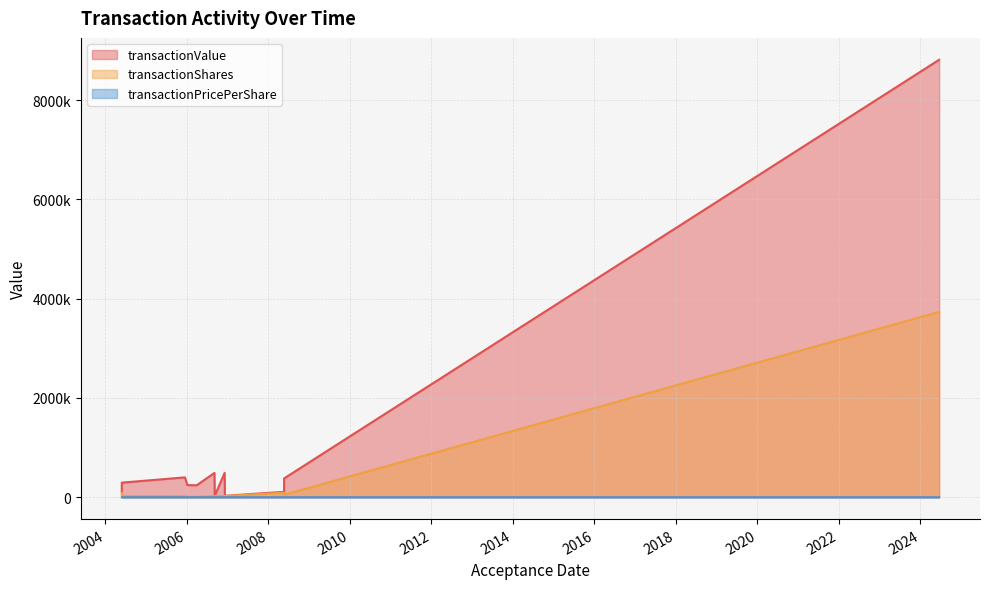

Rank the series by their maximum value, from lowest to highest.

transactionPricePerShare, transactionShares, transactionValue